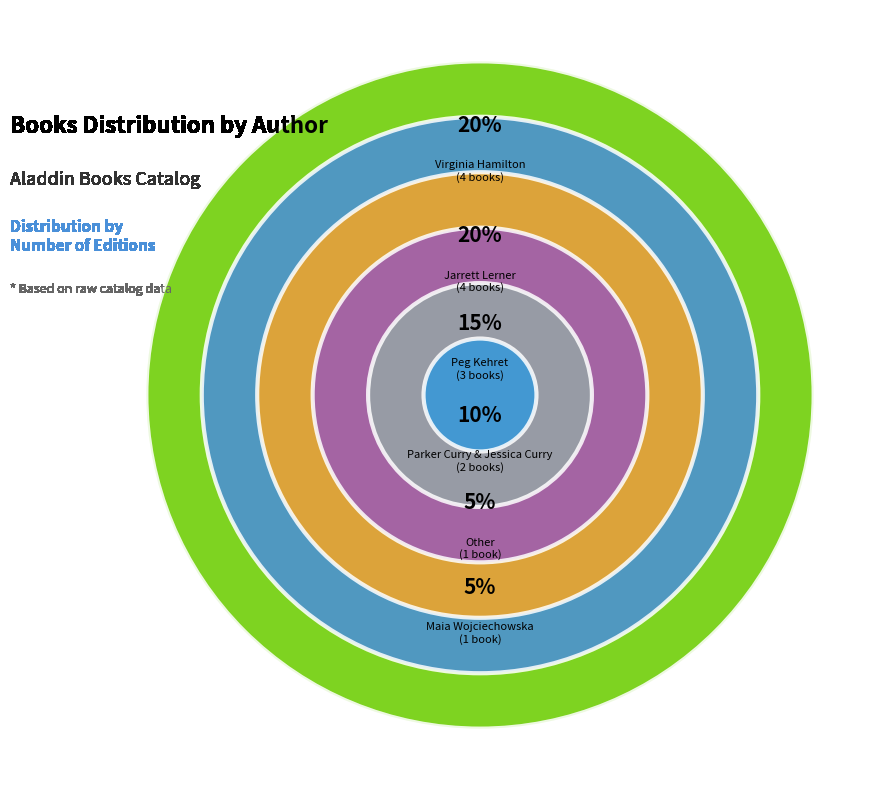

To the nearest percent, what is the difference between the largest and smallest slice percentages?

15%